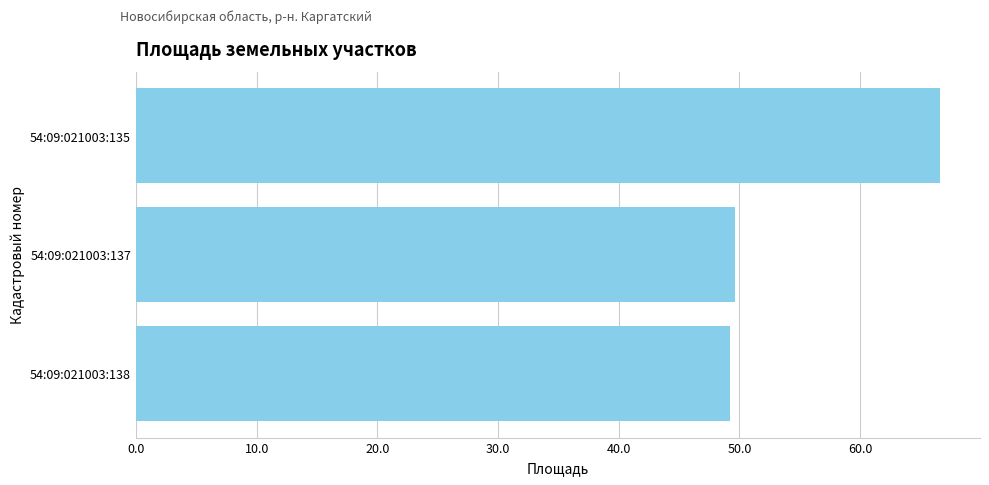

Count the number of data series in this chart.

1